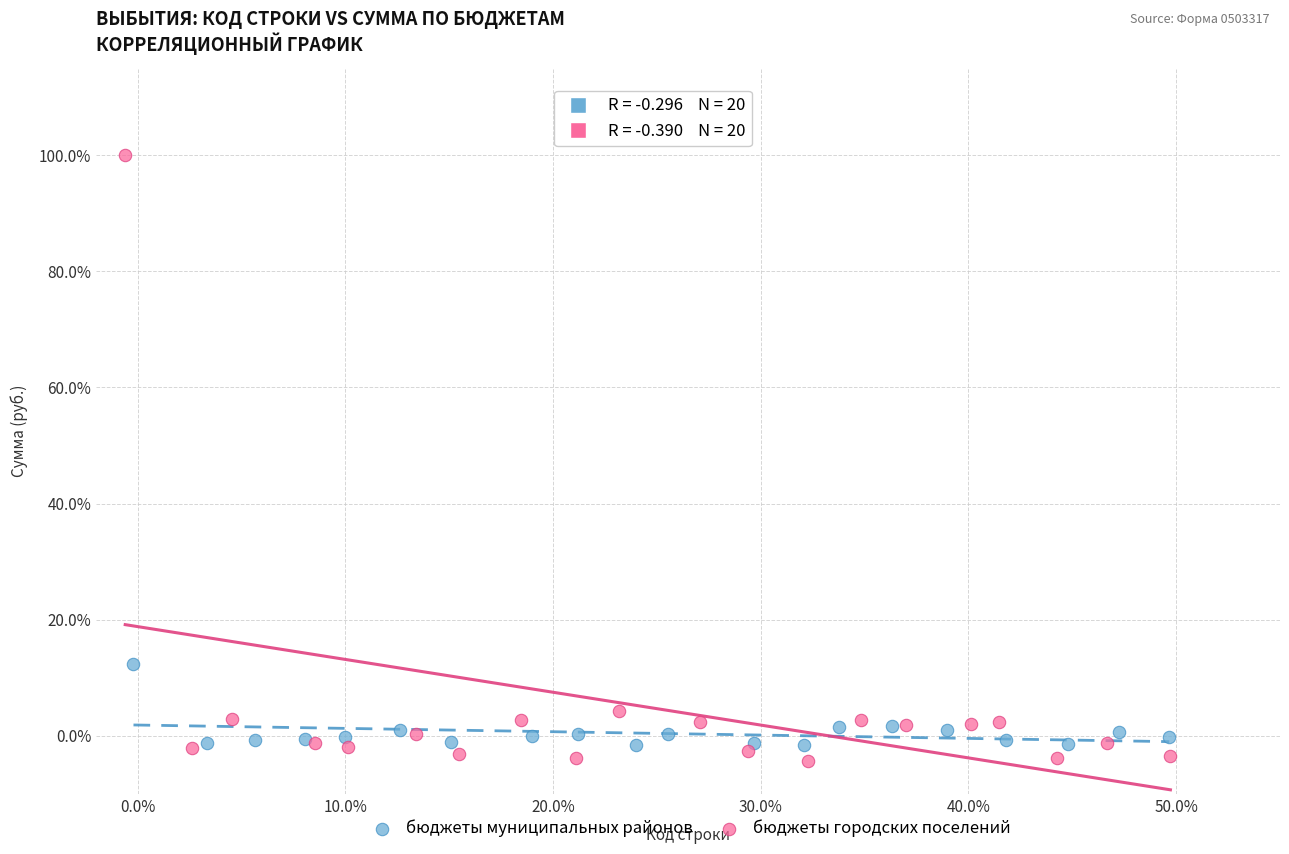

Which series contains the lowest Y value?

бюджеты городских поселений